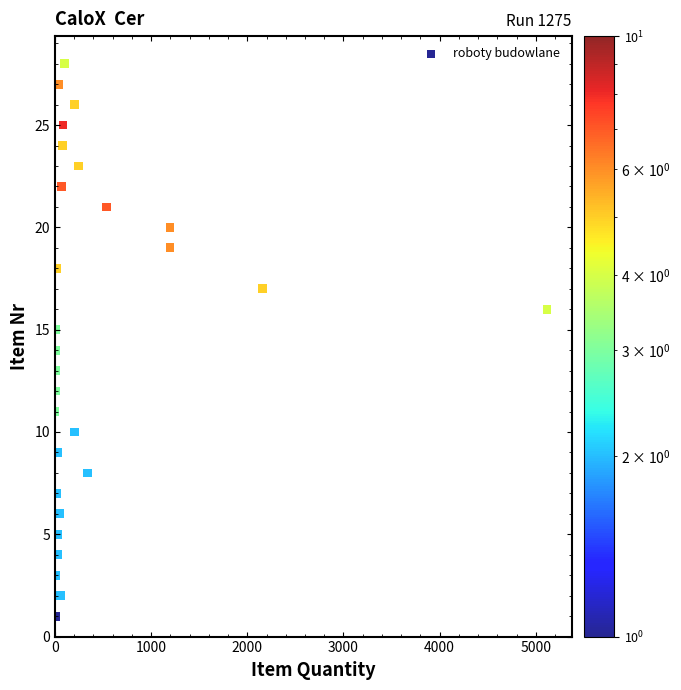

What is the range of Y values (max minus min)?

27